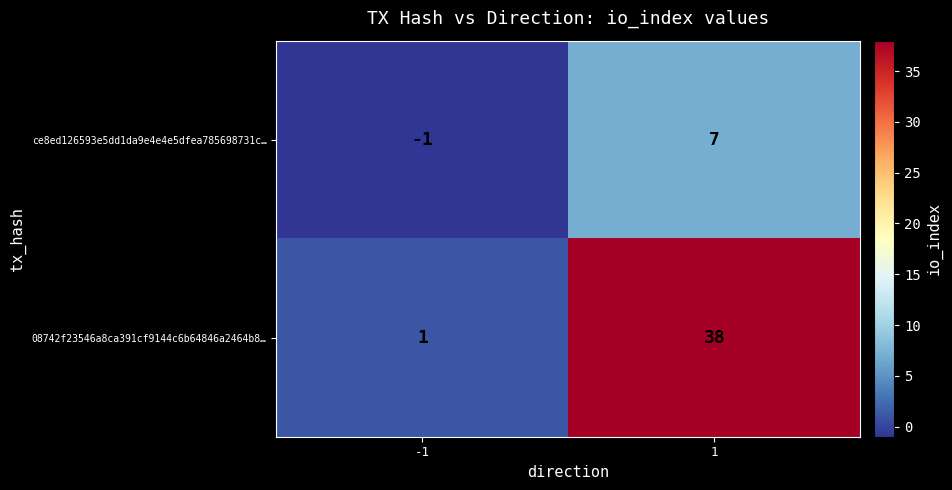

List the labels in order of ce8ed126593e5dd1da9e4e4e5dfea785698731c… value, smallest first.

-1, 1